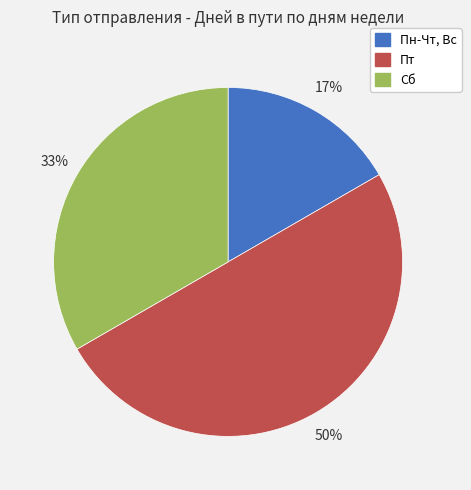

Which category has the biggest portion of the pie?

Пт